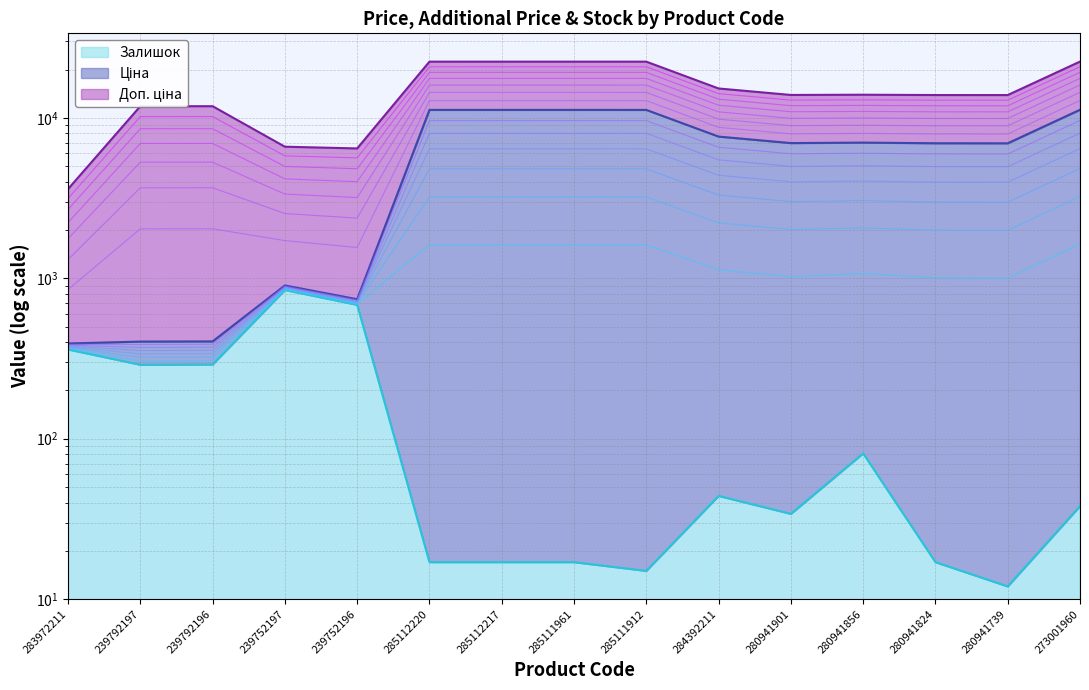

What is the label of the 1st point from the left?

283972211